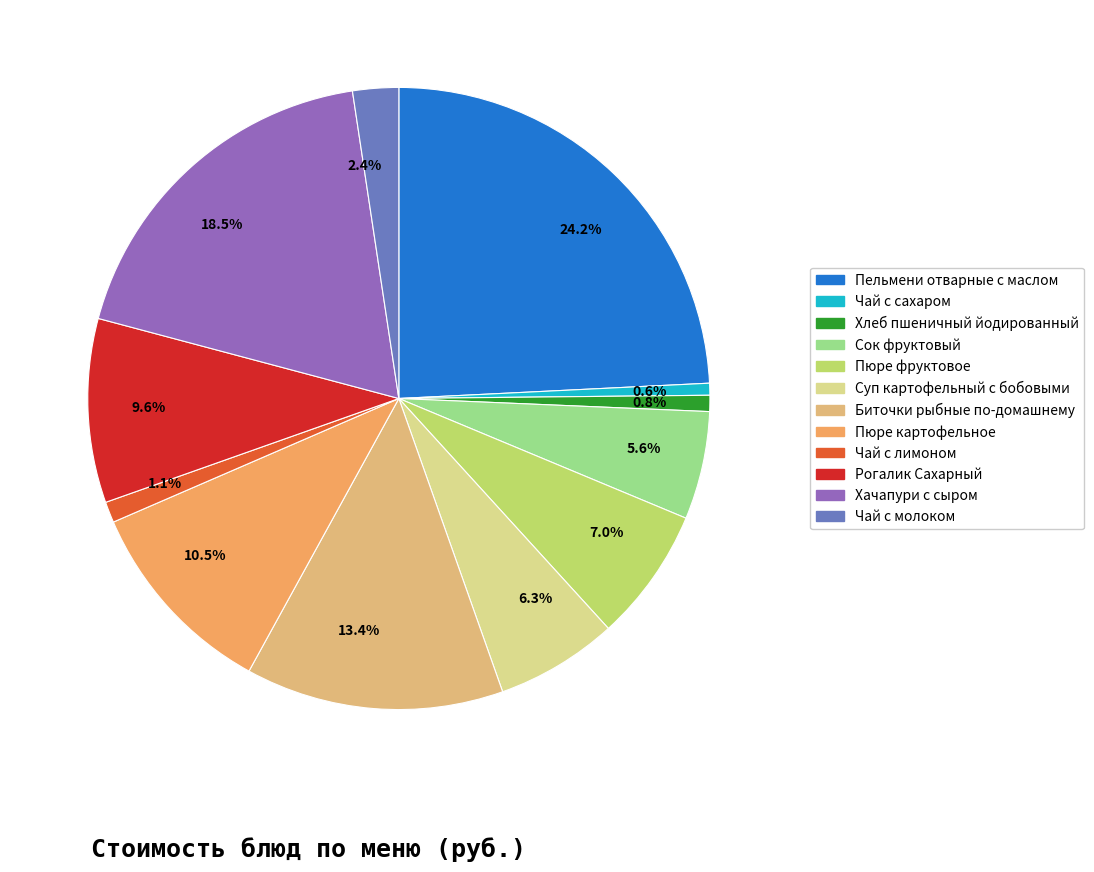

To the nearest percent, what is the average slice percentage?

8%